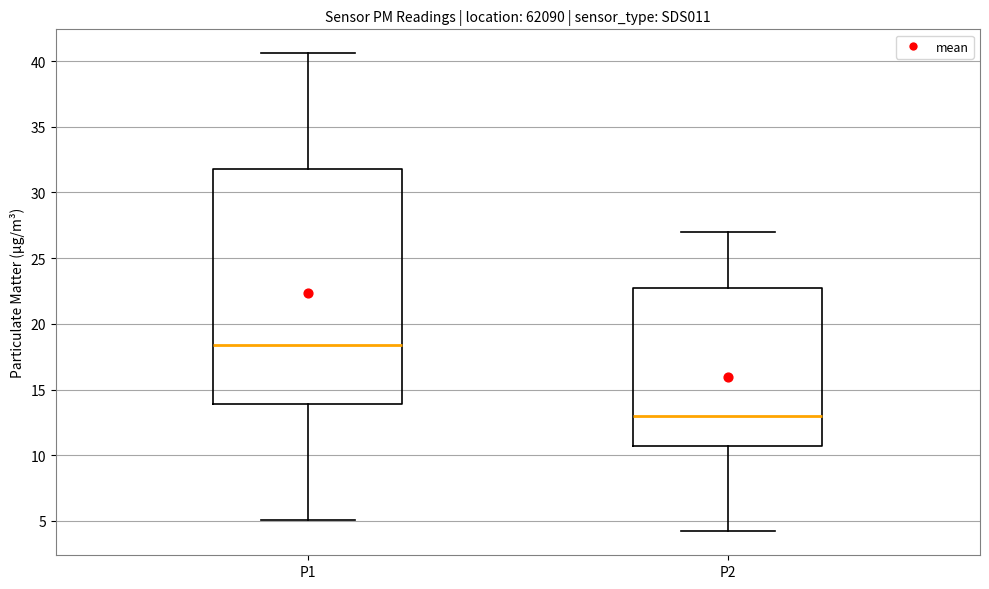

Where does the median line of the box for P2 sit on the y-axis? The values are not printed on the chart, so give them approximately, as read against the axis.

13.0